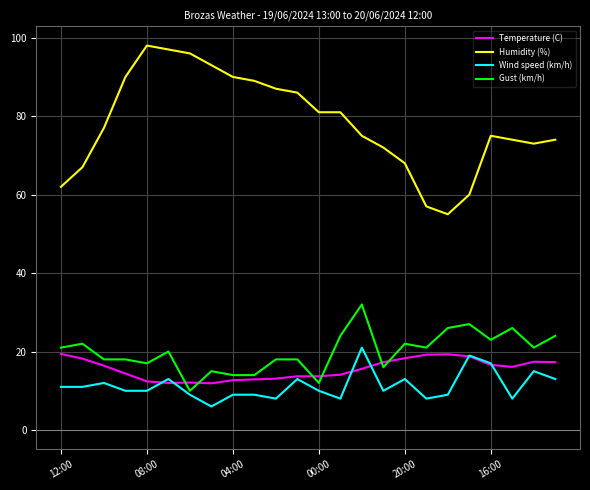

What is the difference between the maximum and minimum values in the Temperature (C) series?

7.5